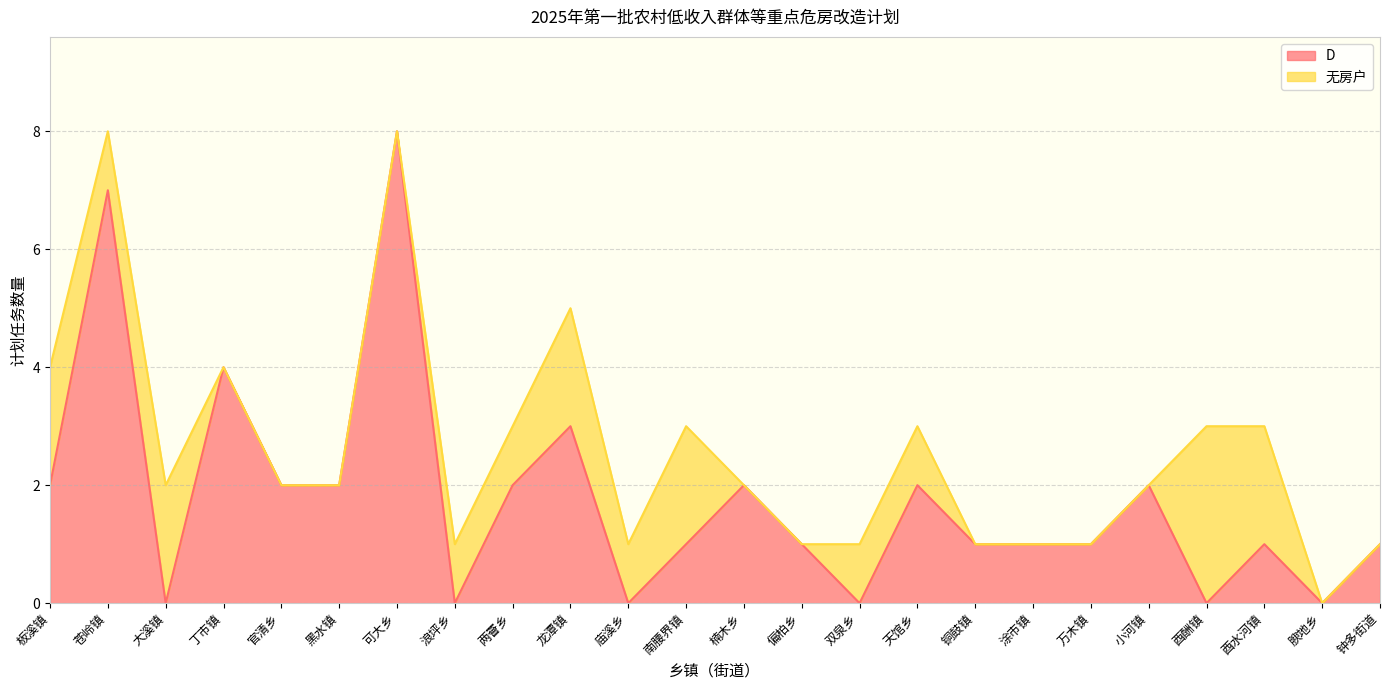

What is the difference between the maximum and minimum values?

8